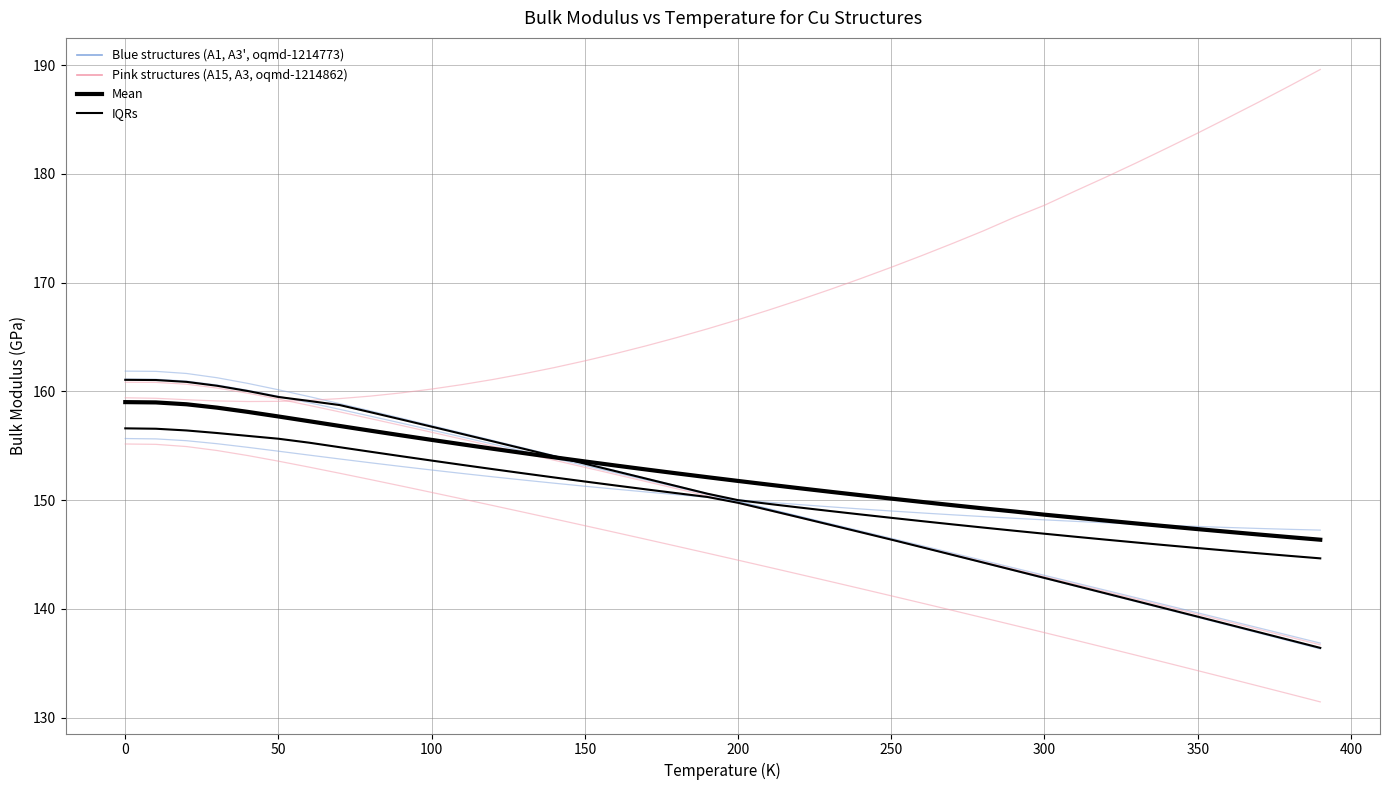

Is it true that Mean equals 49.4 at 18?

False